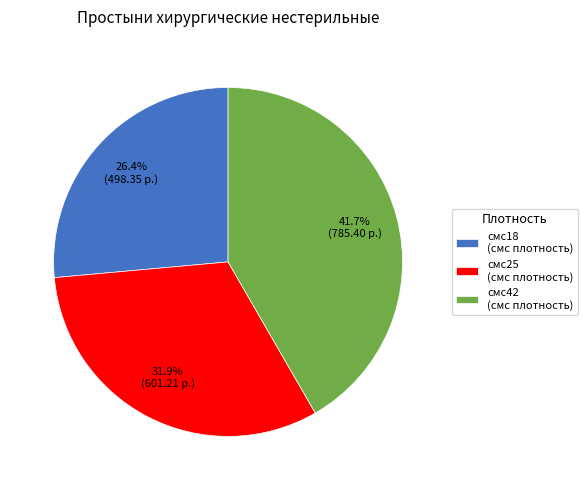

Is there any slice that represents more than half of the pie?

No